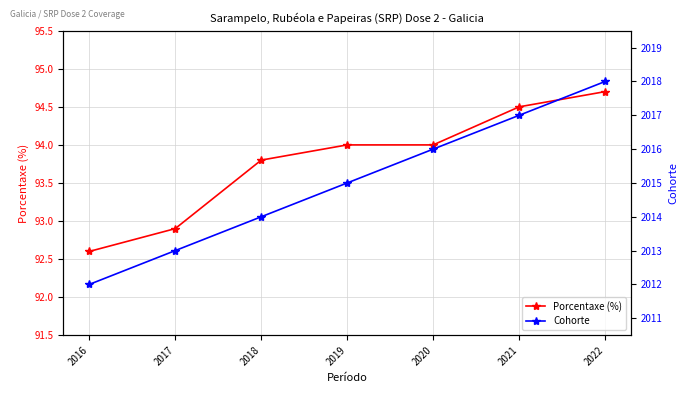

What is the value of the Cohorte point at the 4th from the left?

2015.0